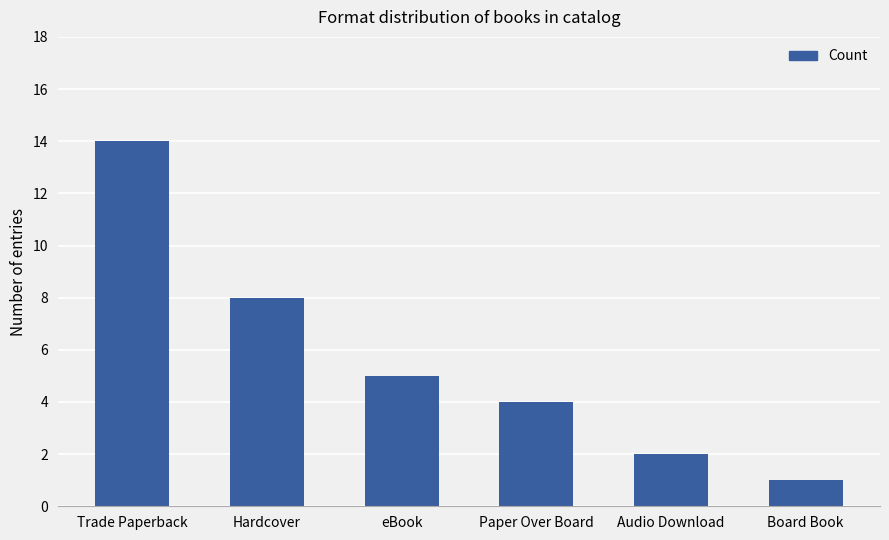

List the labels in order of value, largest first.

Trade Paperback, Hardcover, eBook, Paper Over Board, Audio Download, Board Book